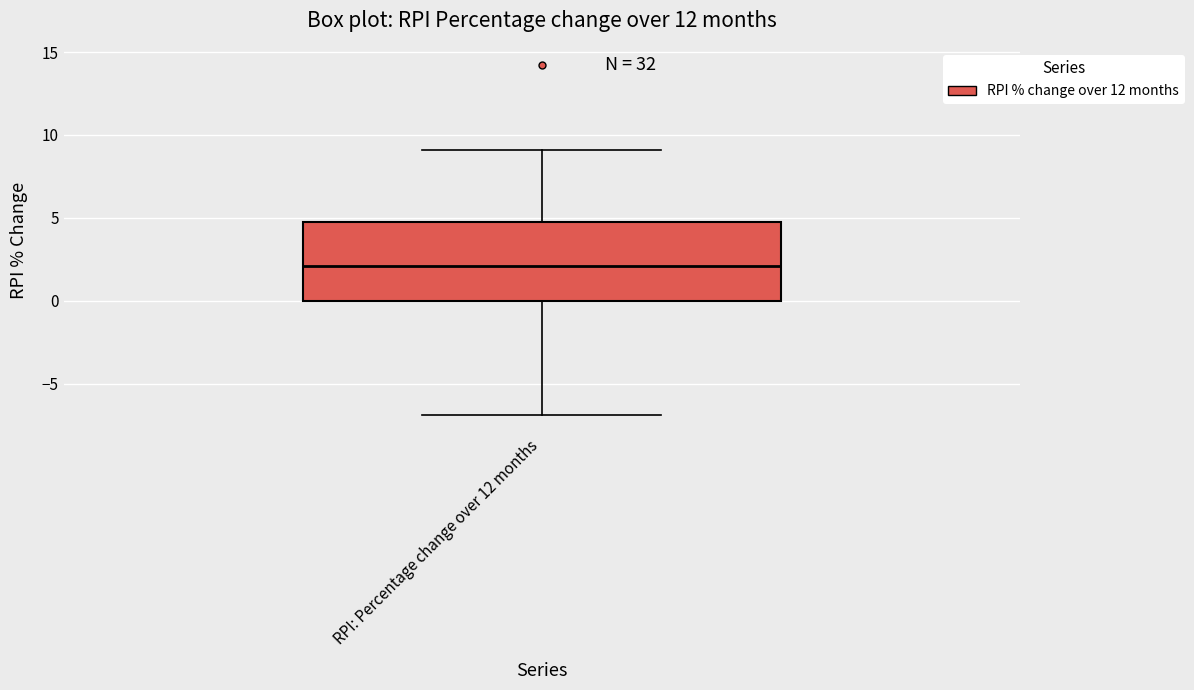

Where does the lower whisker of the box for RPI: Percentage change over 12 months end on the y-axis? The values are not printed on the chart, so give them approximately, as read against the axis.

-7.0